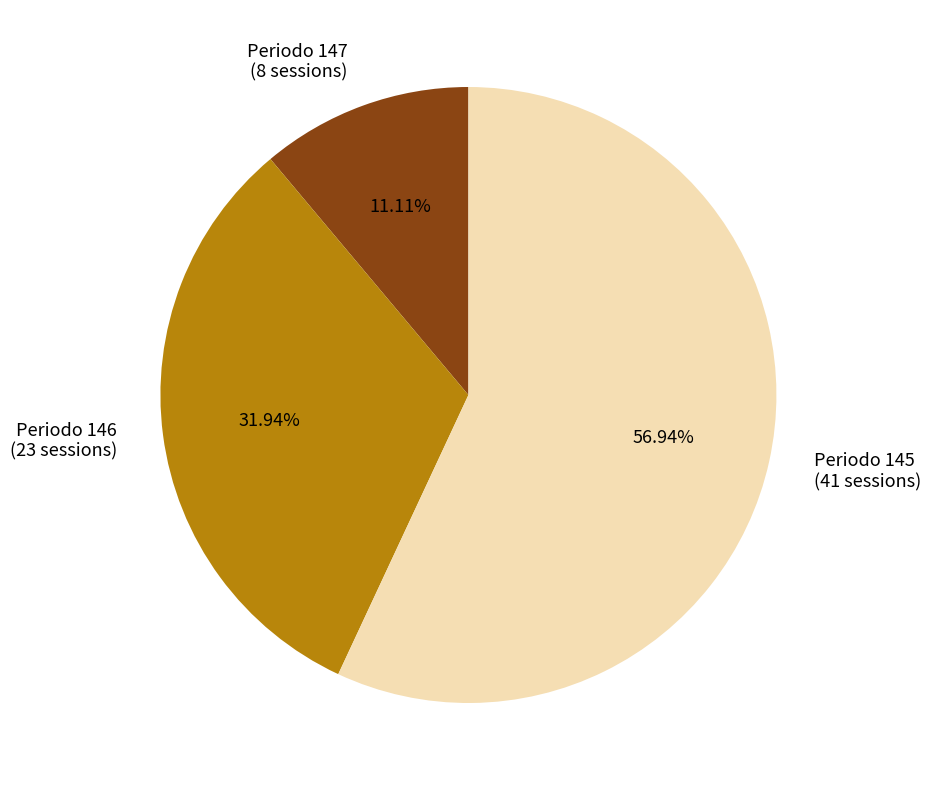

Rank the categories by value from lowest to highest.

Periodo 147 (8 sessions), Periodo 146 (23 sessions), Periodo 145 (41 sessions)